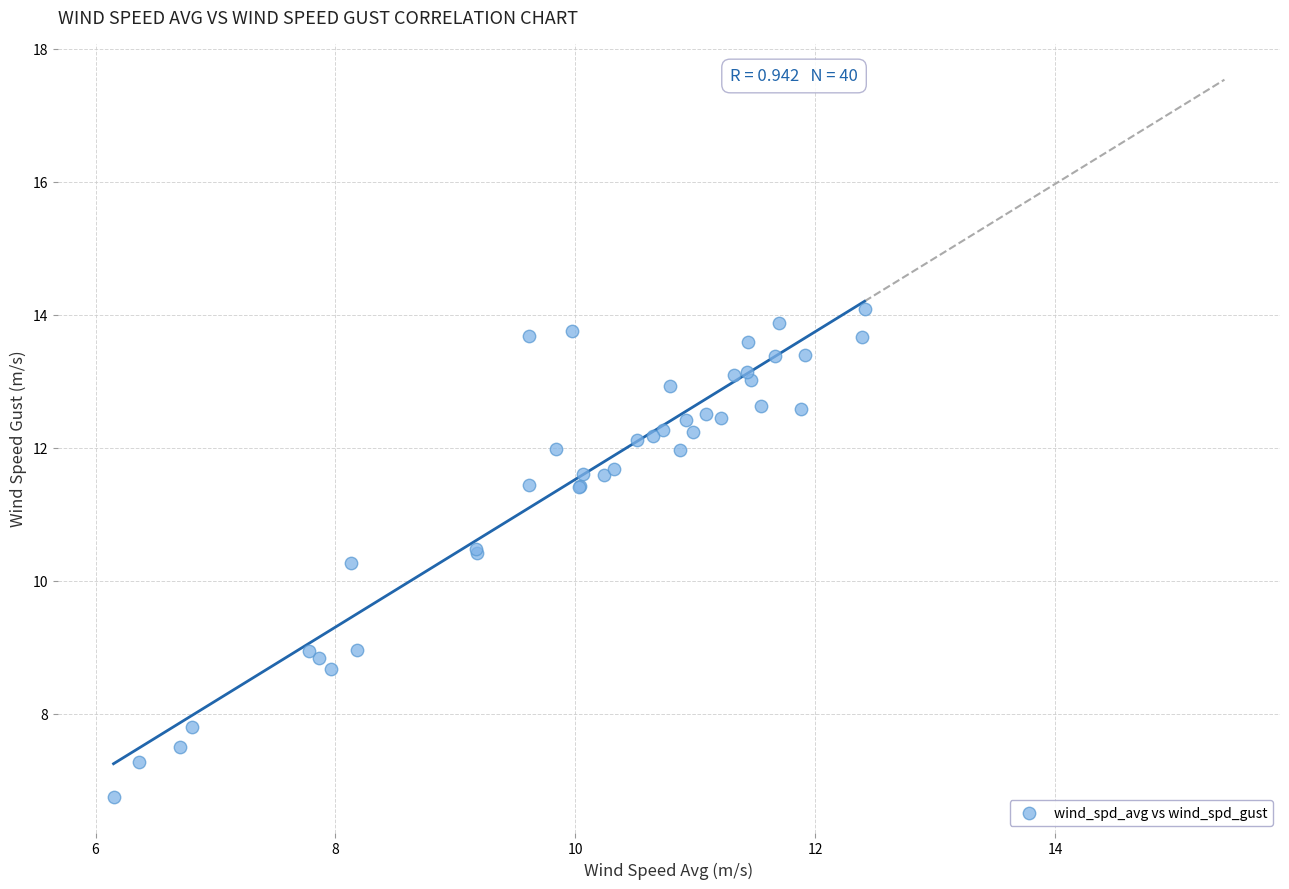

What Y value in the scatter plot is closest to 10?

10.3